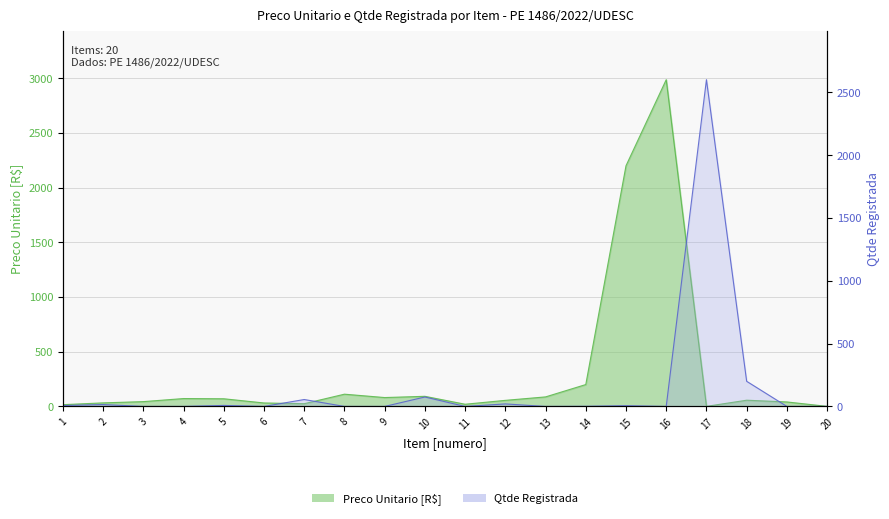

At which label does Qtde Registrada first exceed 1?

1